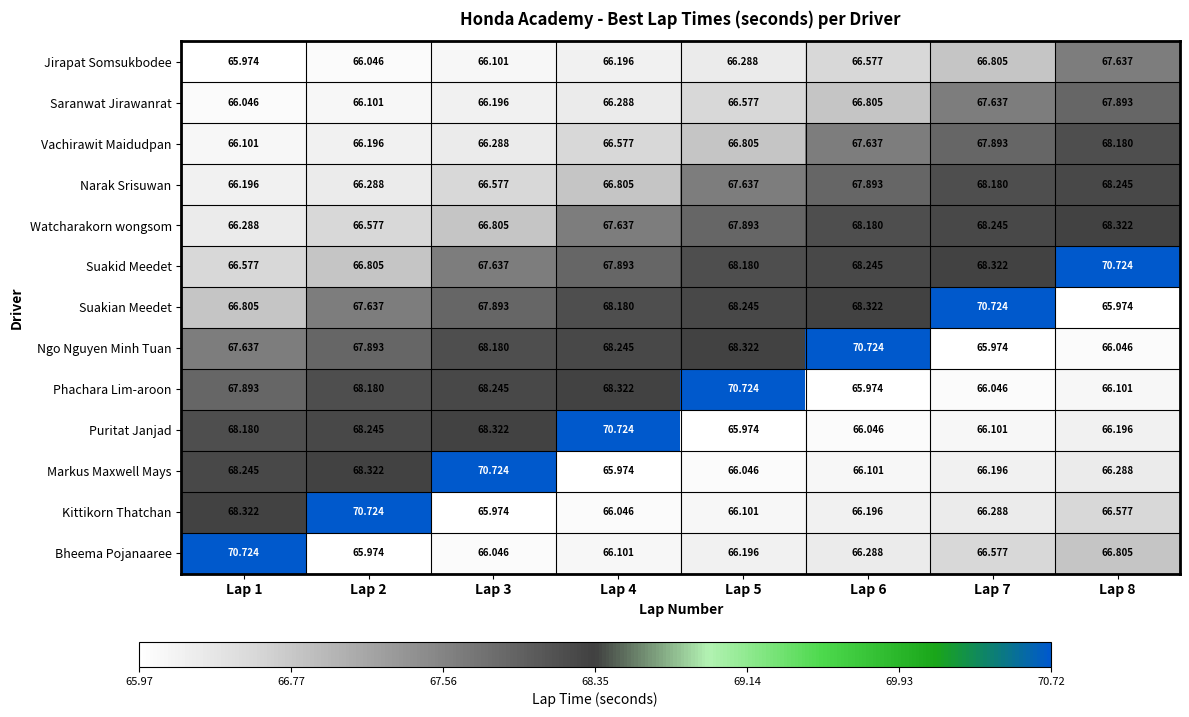

Between Lap 4 and Lap 6, which series saw the biggest shift?

Puritat Janjad